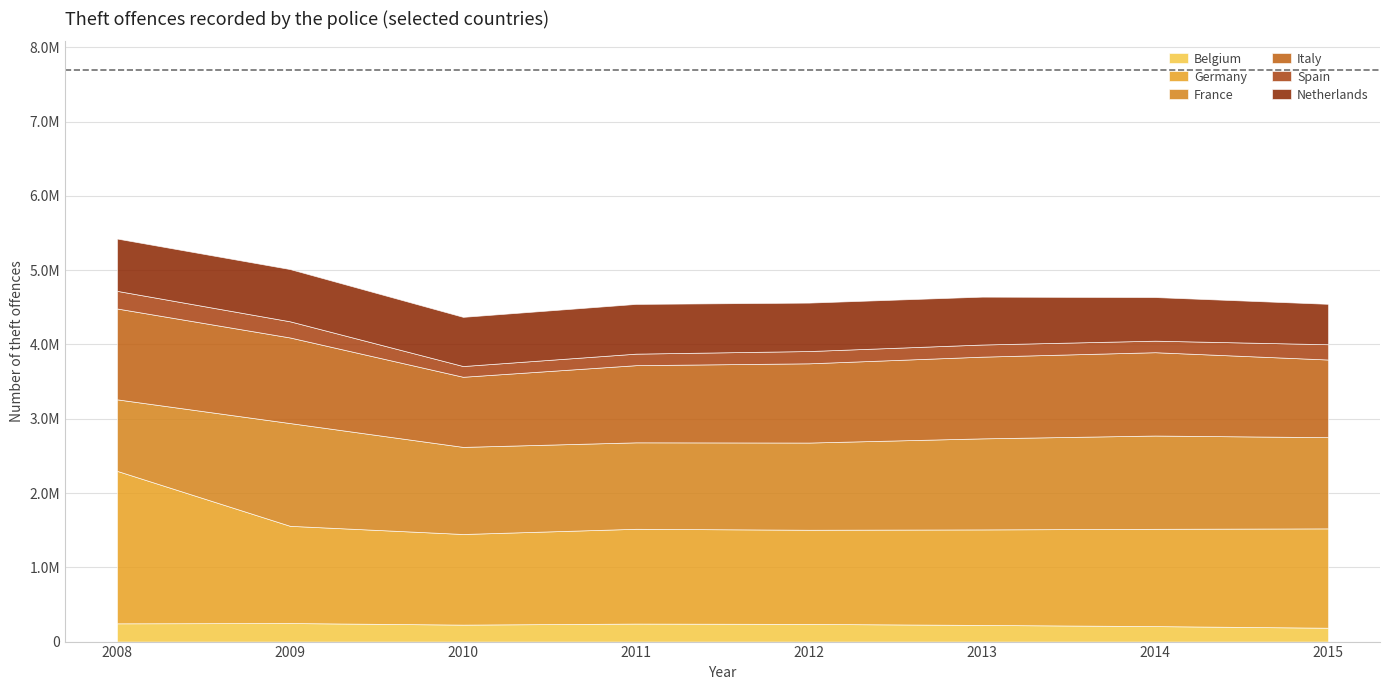

Which label corresponds to the largest value in the chart?

2008